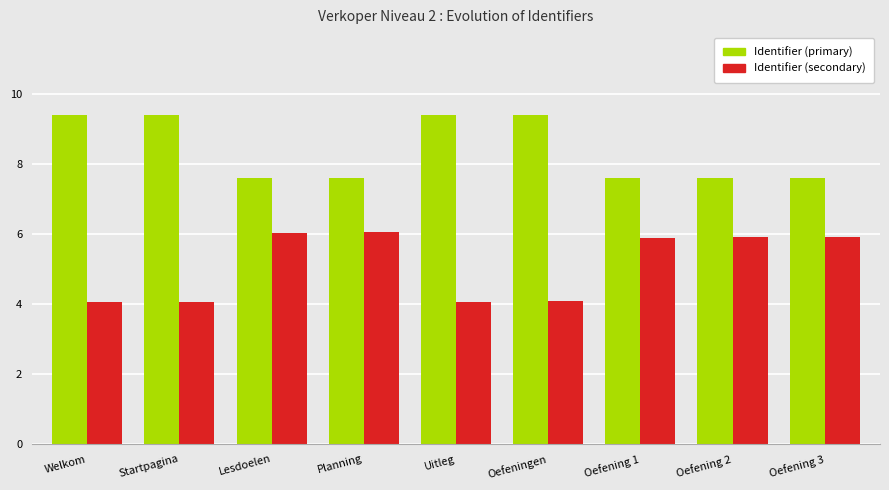

What is the value of the Identifier (primary) bar at the 2nd from the left?

9.4